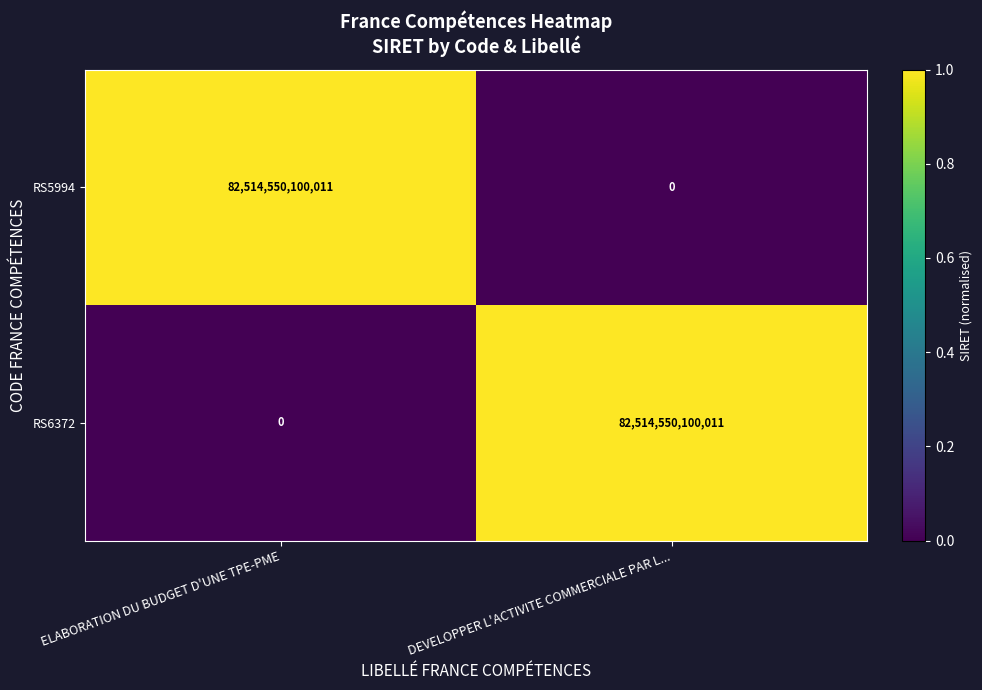

Where is RS5994 nearest to the value 41257275050005?

DEVELOPPER L'ACTIVITE COMMERCIALE PAR L...